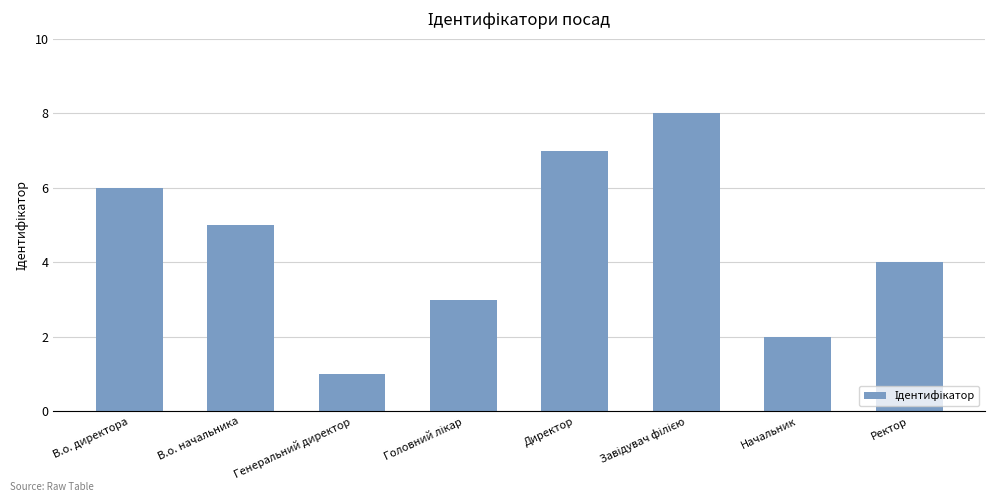

Reading right to left, extract all data points from this chart.

4	2	8	7	3	1	5	6